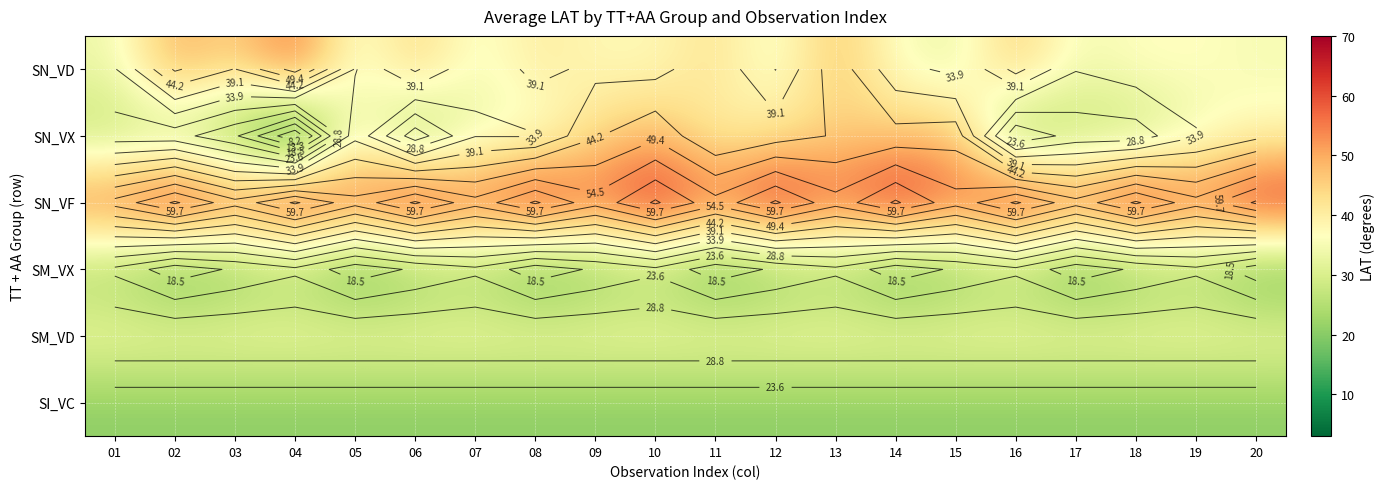

Is it true that SN_VD equals 35.8 at 14?

True